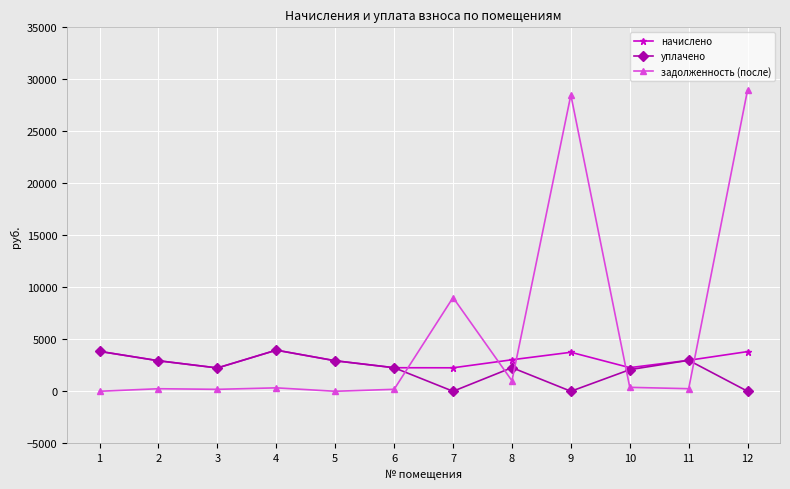

True or false: начислено and задолженность (после) intersect in this chart.

True